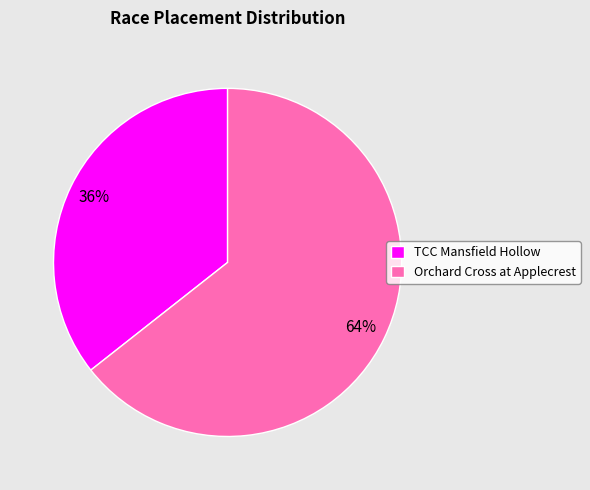

Which slice is the largest?

Orchard Cross at Applecrest